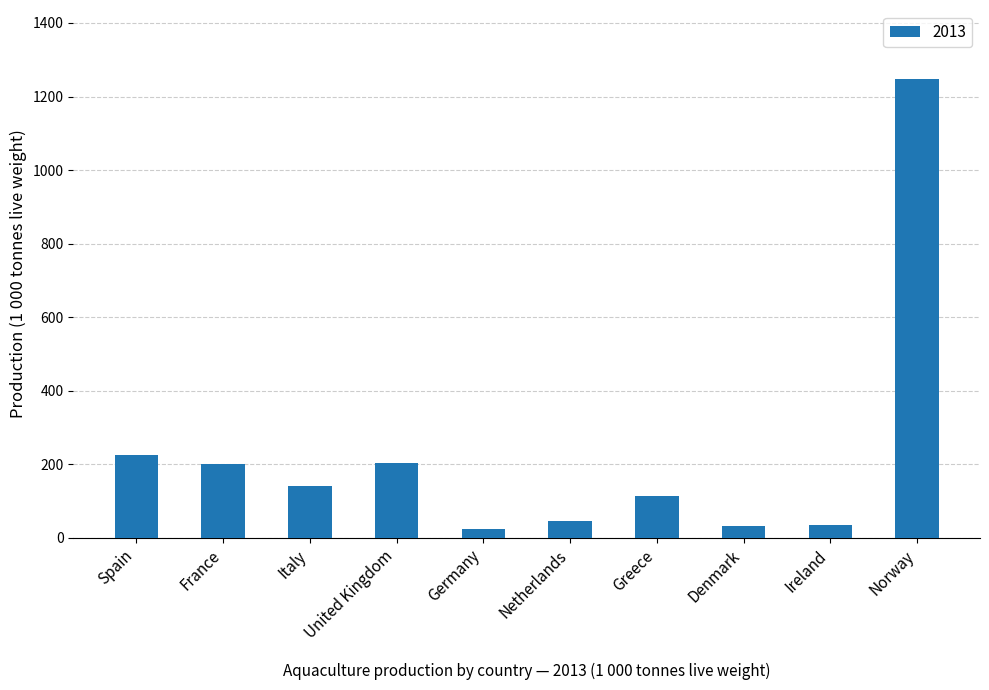

Does the chart contain any negative values?

No